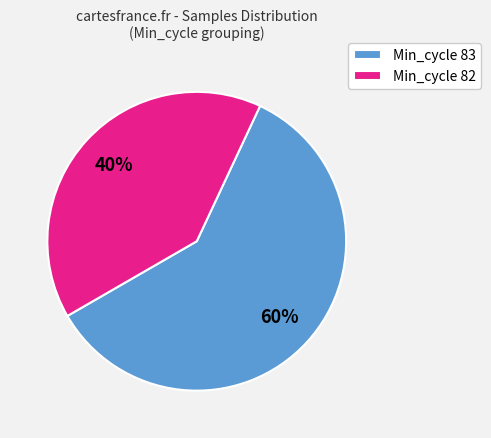

How many segments does this pie chart have?

2